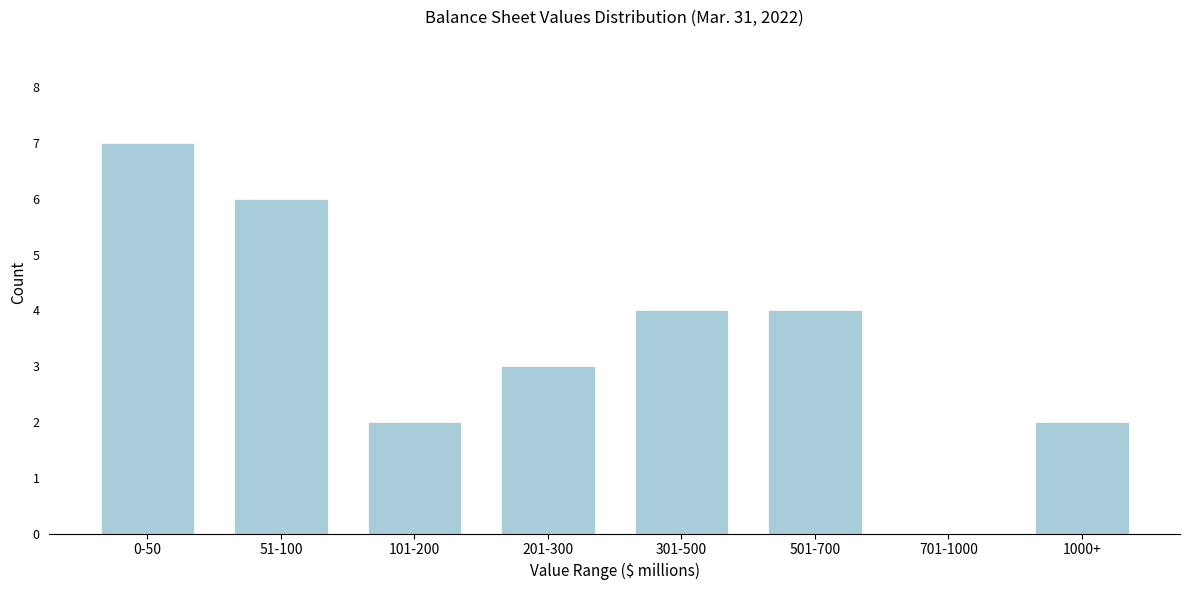

Reading left to right, extract all data points from this chart.

0-50=7	51-100=6	101-200=2	201-300=3	301-500=4	501-700=4	701-1000=0	1000+=2